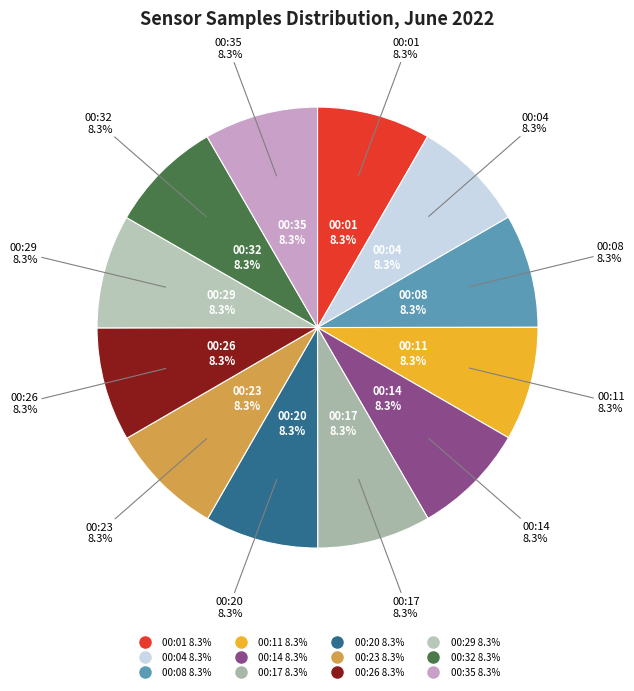

Which category has the biggest portion of the pie?

00:11